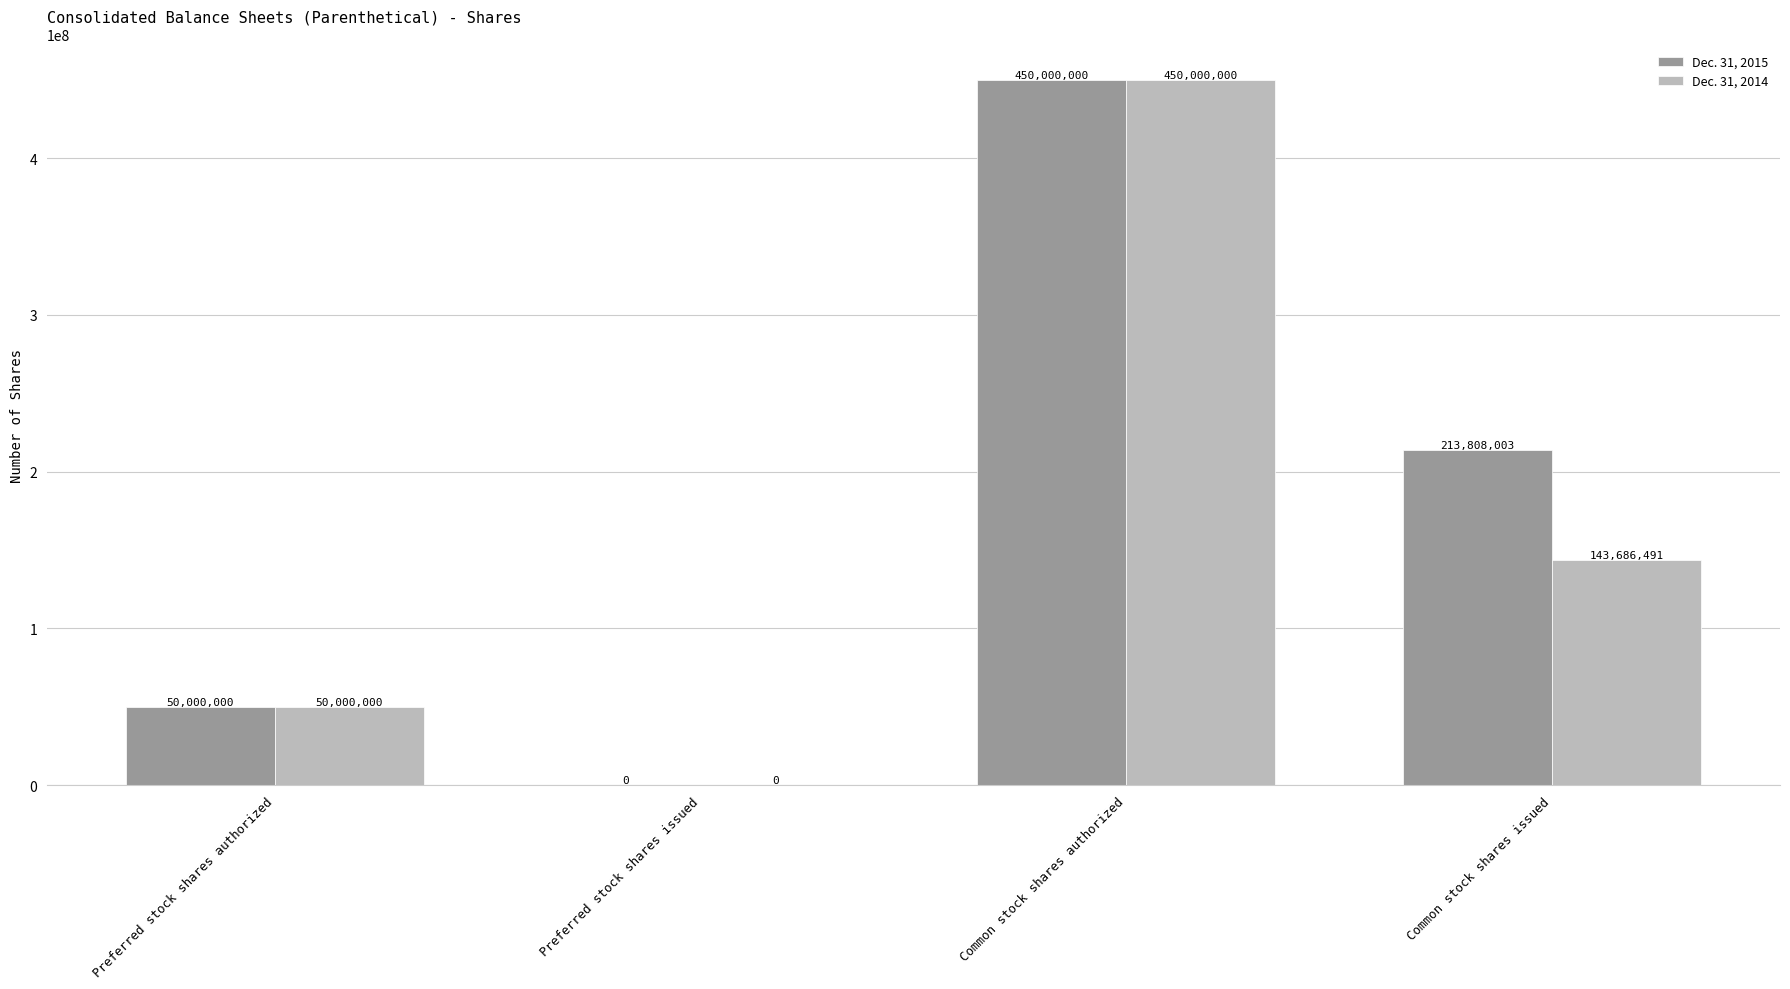

Where does the Dec. 31, 2015 series first go above 213808003?

Common stock shares authorized